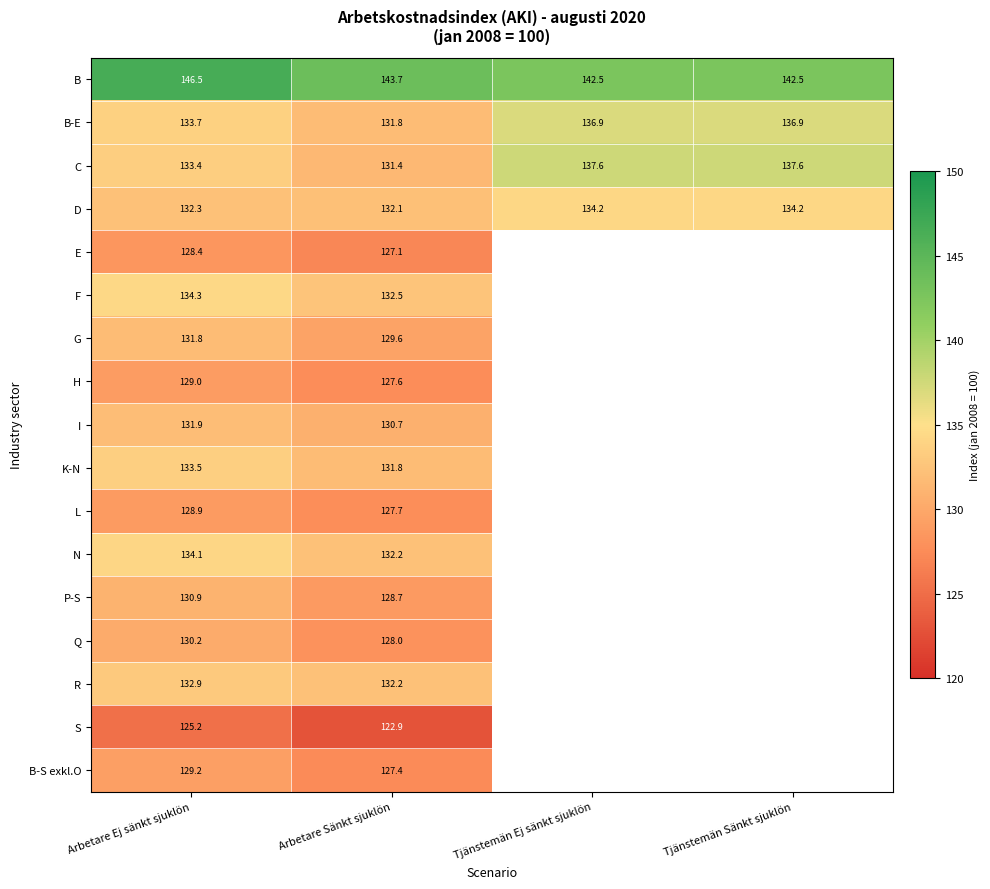

The I series shows 85.8 at Arbetare Ej sänkt sjuklön. True or false?

False